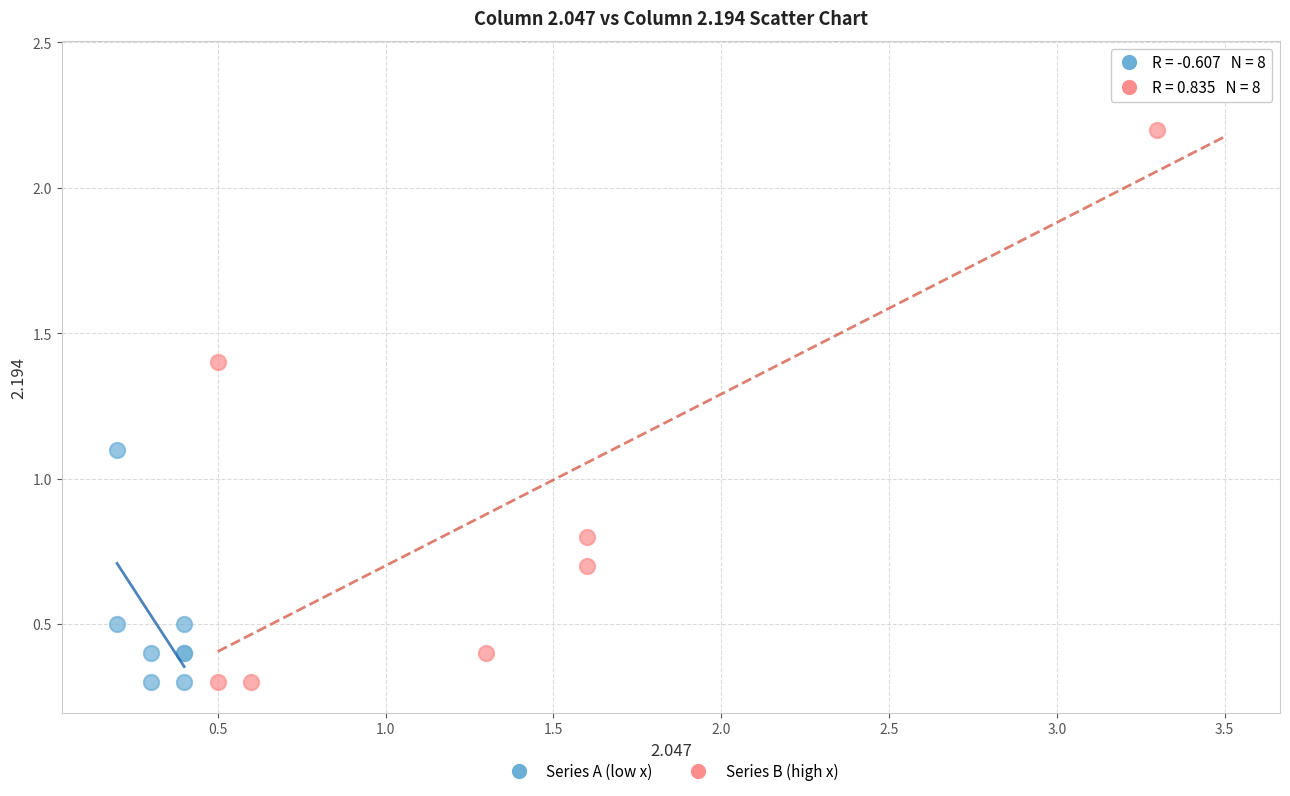

What are all the series names shown in the legend?

Series A (low x), Series B (high x)